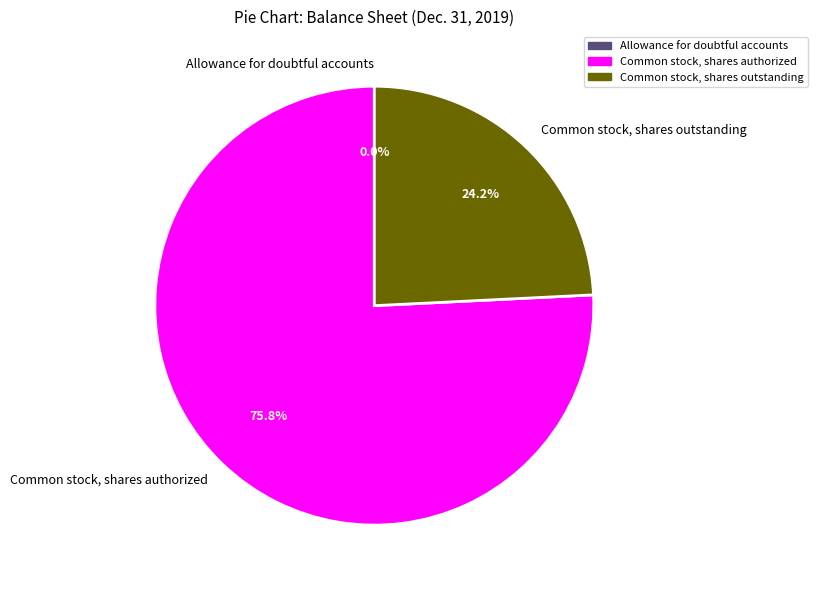

What percentage is NOT represented by Common stock, shares outstanding?

75.8%